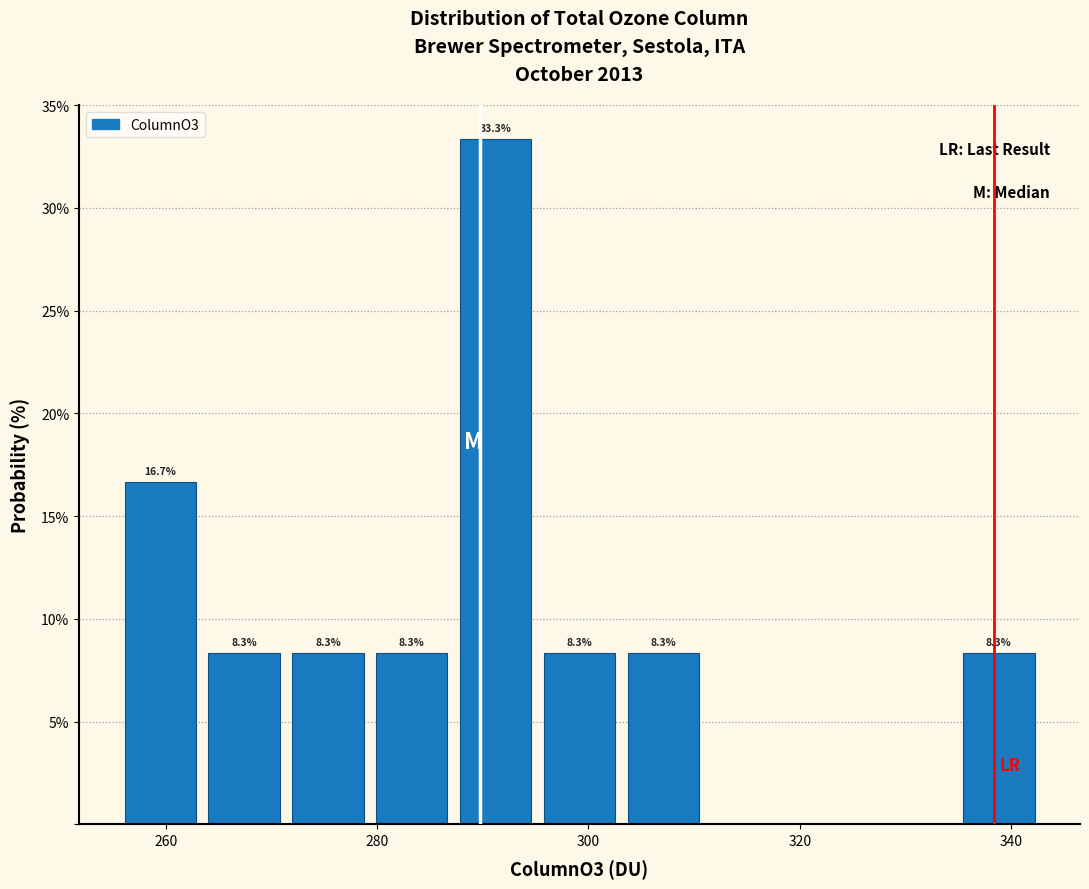

Read against the x-axis, roughly where is the centre of the tallest bar?

292